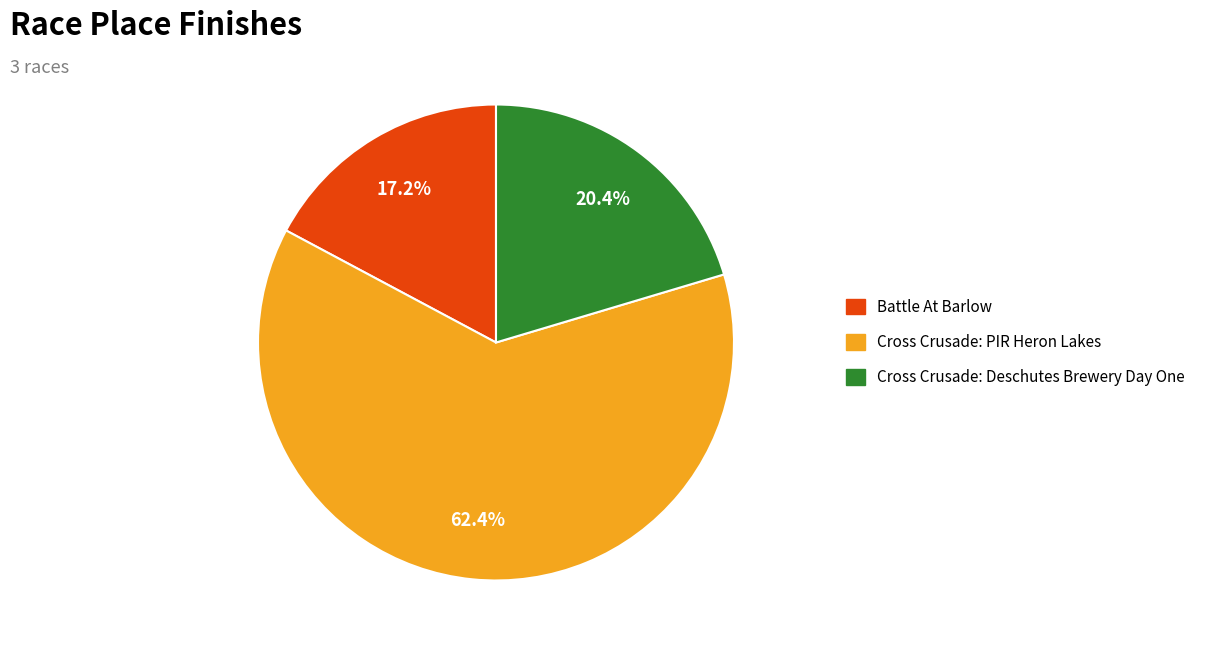

Between Cross Crusade: PIR Heron Lakes and Cross Crusade: Deschutes Brewery Day One, which is larger?

Cross Crusade: PIR Heron Lakes